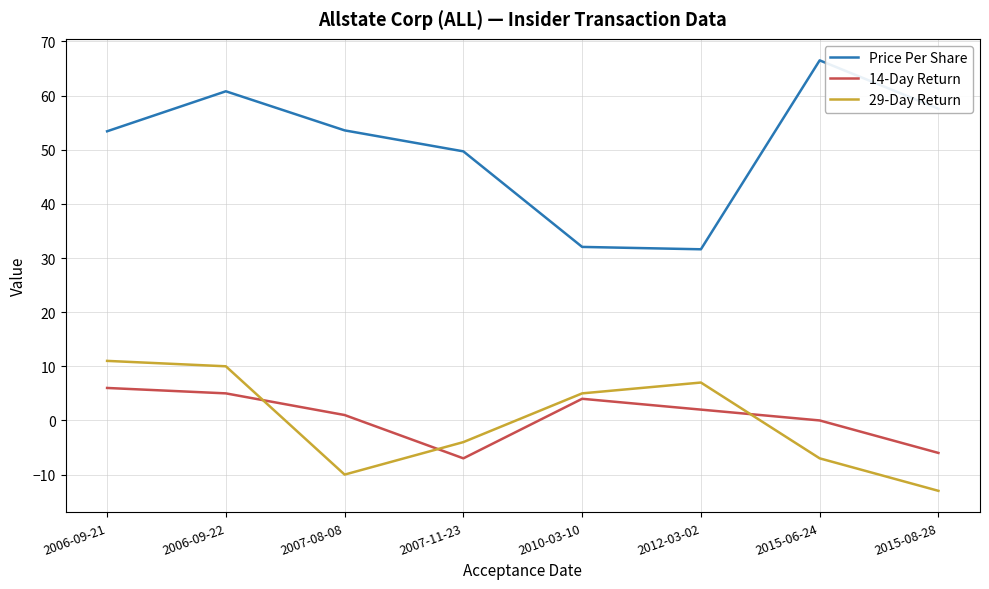

Between 2007-11-23 and 2010-03-10, which series saw the biggest shift?

Price Per Share